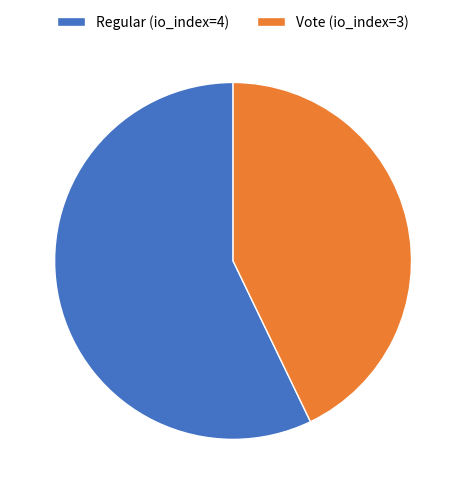

Is it true that Vote (io_index=3) is 54% of the pie?

False